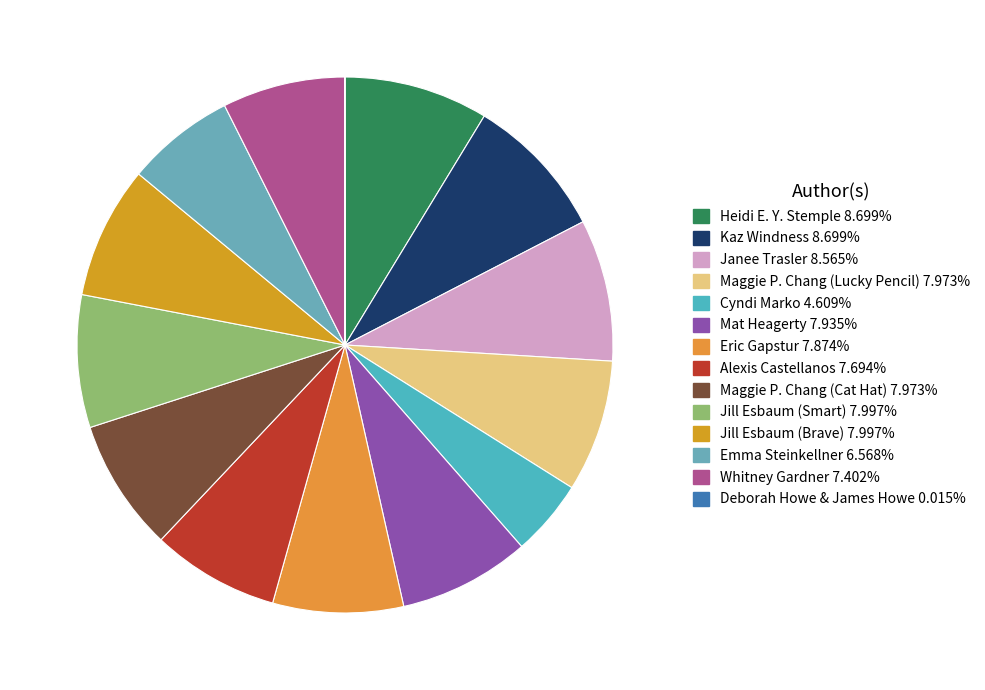

True or false: Whitney Gardner accounts for 14% of the total.

False